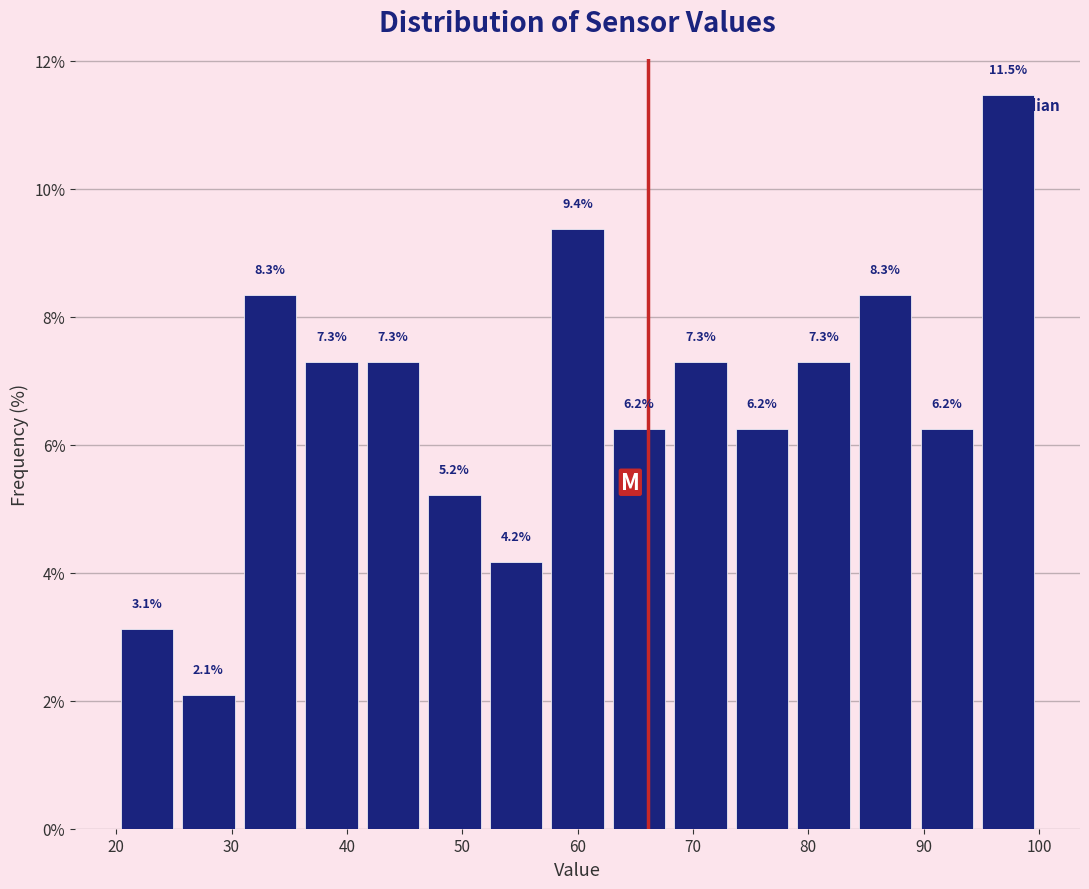

How tall is the bar that spans 95 to 100 on the x-axis? The bar edges are not printed on the chart, so give them approximately, as read against the axis.

11.5